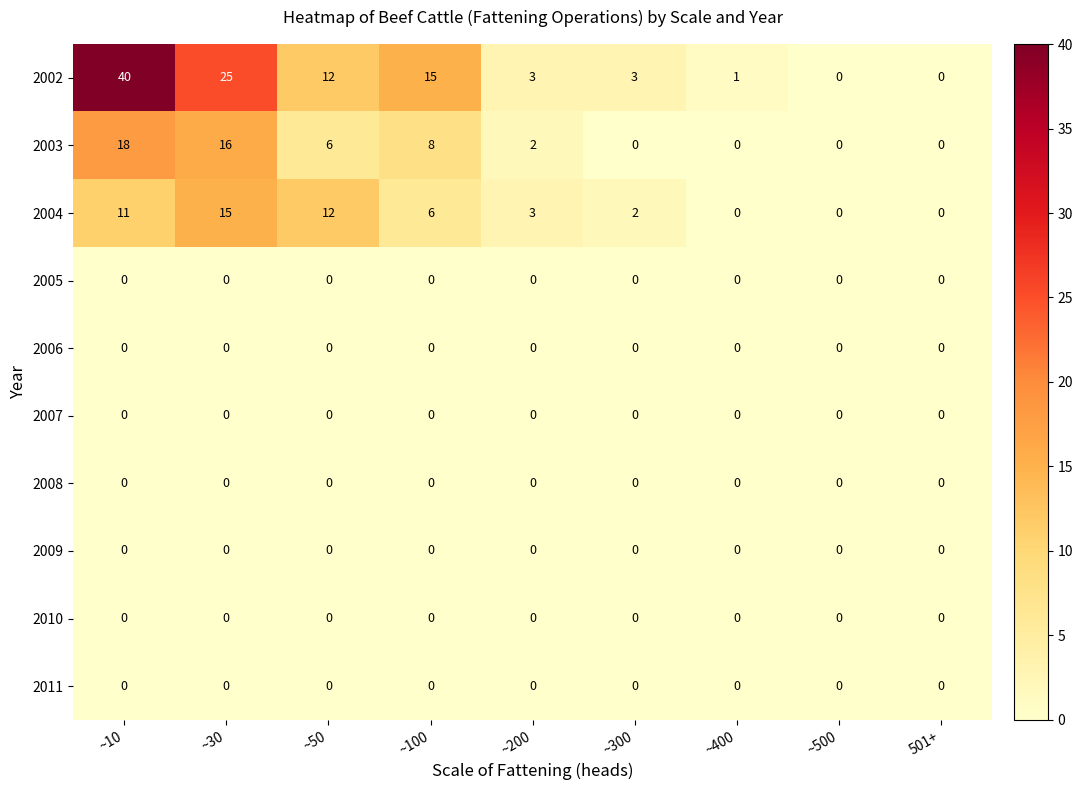

Which series has the largest range (max minus min)?

2002